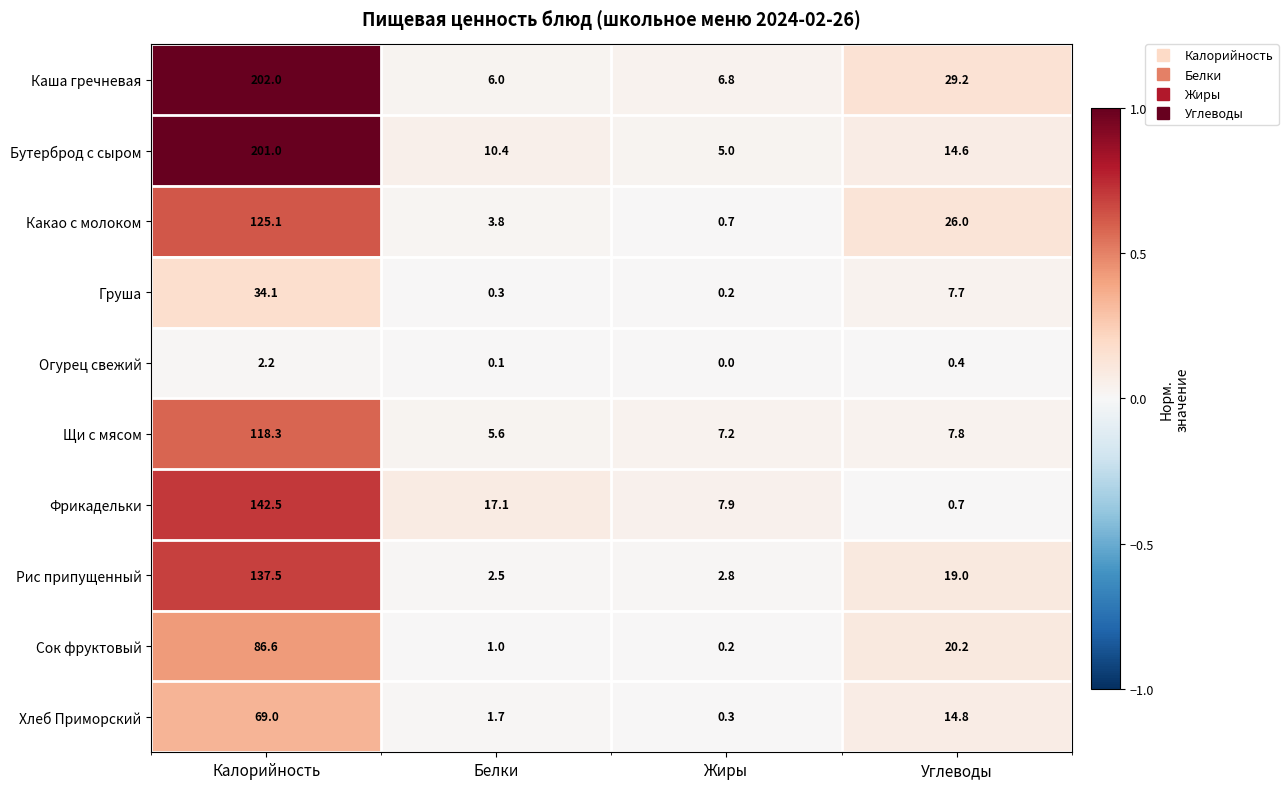

At which category does the chart reach its minimum across all series?

Жиры